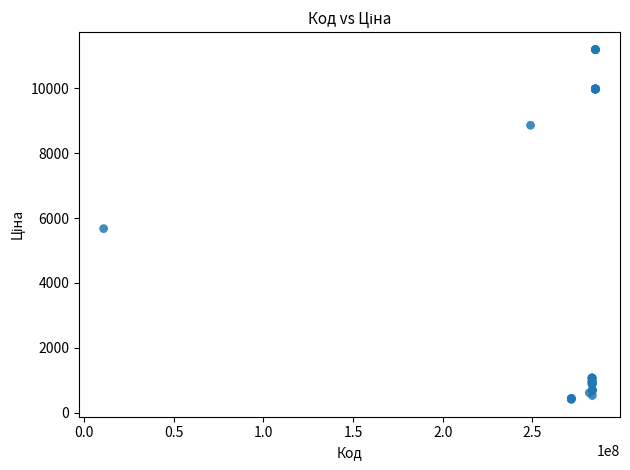

What Y value in the scatter plot is closest to 5802?

5673.8